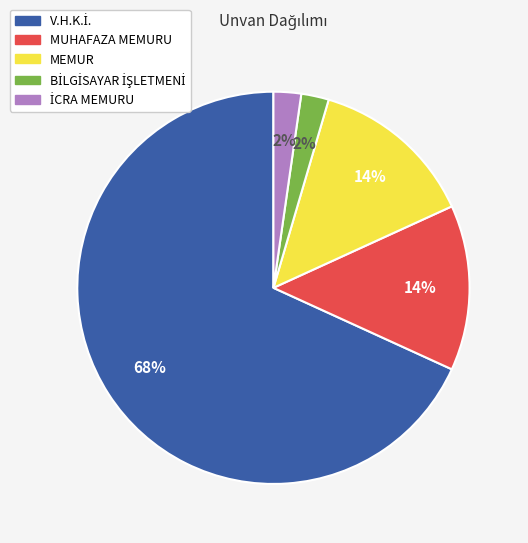

Count the number of slices in the pie.

5